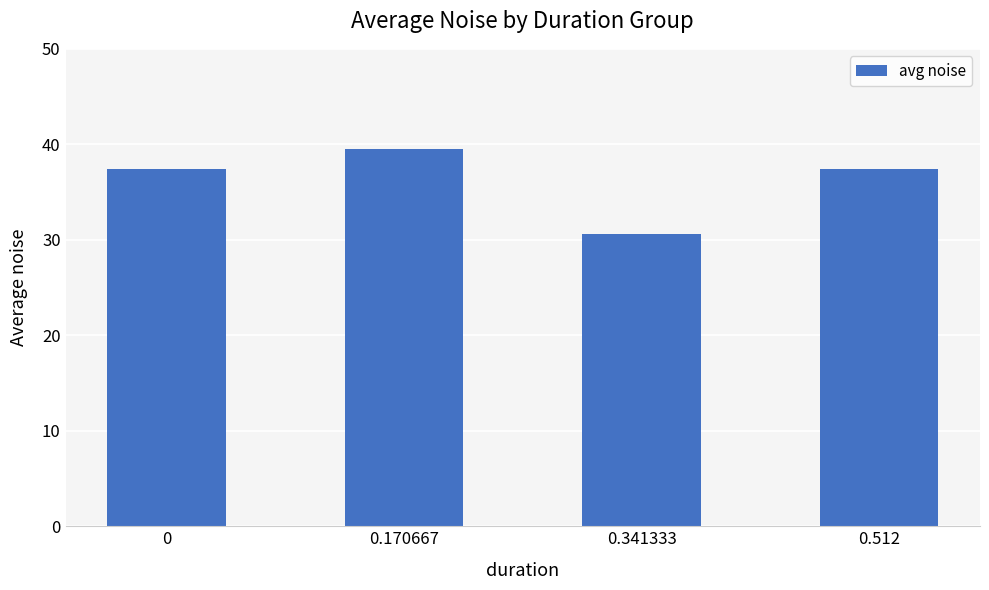

What position from the left is 0?

1